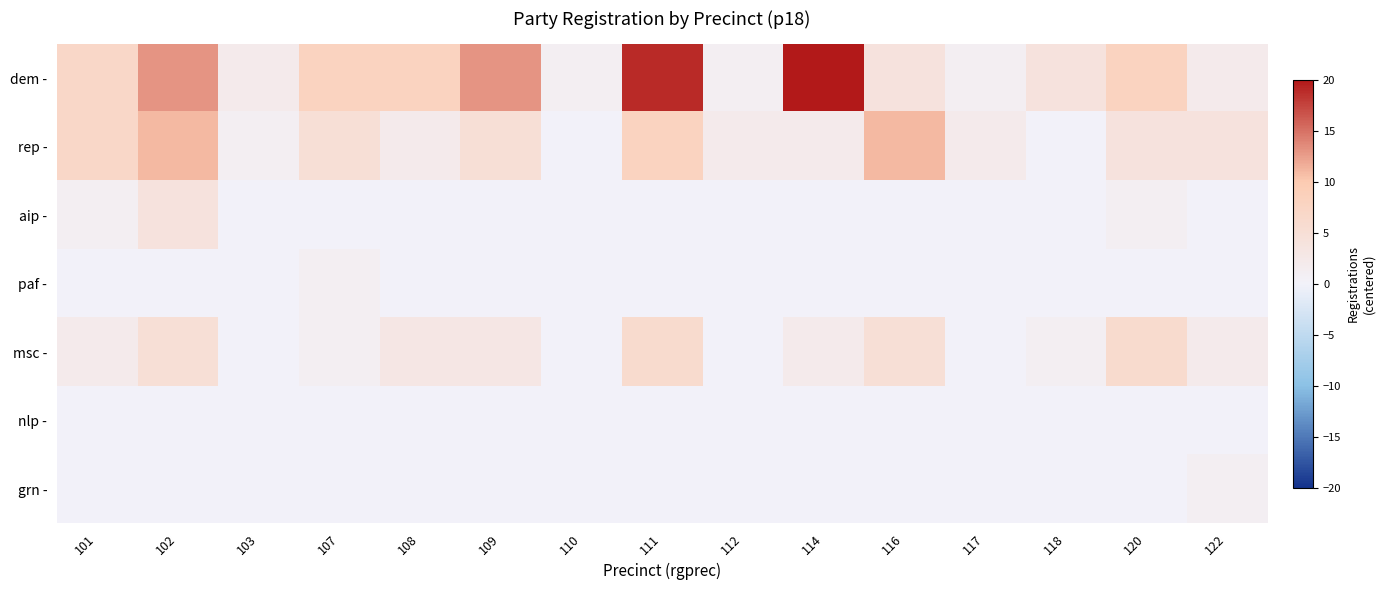

Reading left to right, transcribe all the data shown in this chart.

dem -: 101=7	102=13	103=2	107=8	108=8	109=13	110=1	111=19	112=1	114=20	116=4	117=1	118=4	120=8	122=2
rep -: 101=7	102=11	103=1	107=5	108=2	109=5	110=0	111=8	112=2	114=2	116=11	117=2	118=0	120=4	122=4
aip -: 101=1	102=4	103=0	107=0	108=0	109=0	110=0	111=0	112=0	114=0	116=0	117=0	118=0	120=1	122=0
paf -: 101=0	102=0	103=0	107=1	108=0	109=0	110=0	111=0	112=0	114=0	116=0	117=0	118=0	120=0	122=0
msc -: 101=2	102=5	103=0	107=1	108=3	109=3	110=0	111=6	112=0	114=2	116=5	117=0	118=1	120=6	122=2
nlp -: 101=0	102=0	103=0	107=0	108=0	109=0	110=0	111=0	112=0	114=0	116=0	117=0	118=0	120=0	122=0
grn -: 101=0	102=0	103=0	107=0	108=0	109=0	110=0	111=0	112=0	114=0	116=0	117=0	118=0	120=0	122=1